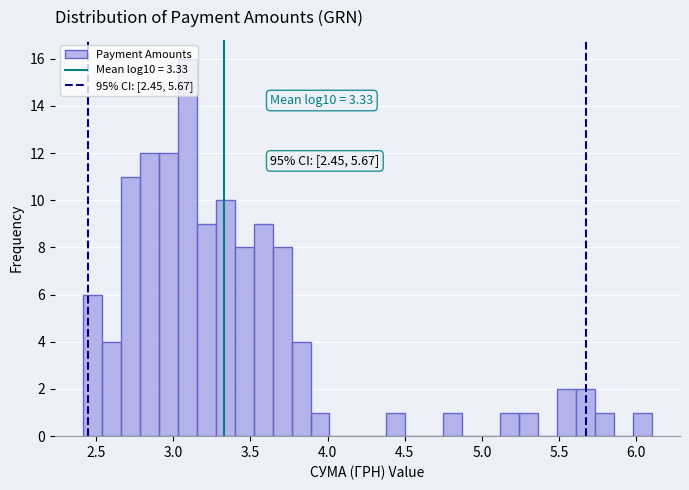

Read against the x-axis, roughly where is the centre of the tallest bar?

3.10